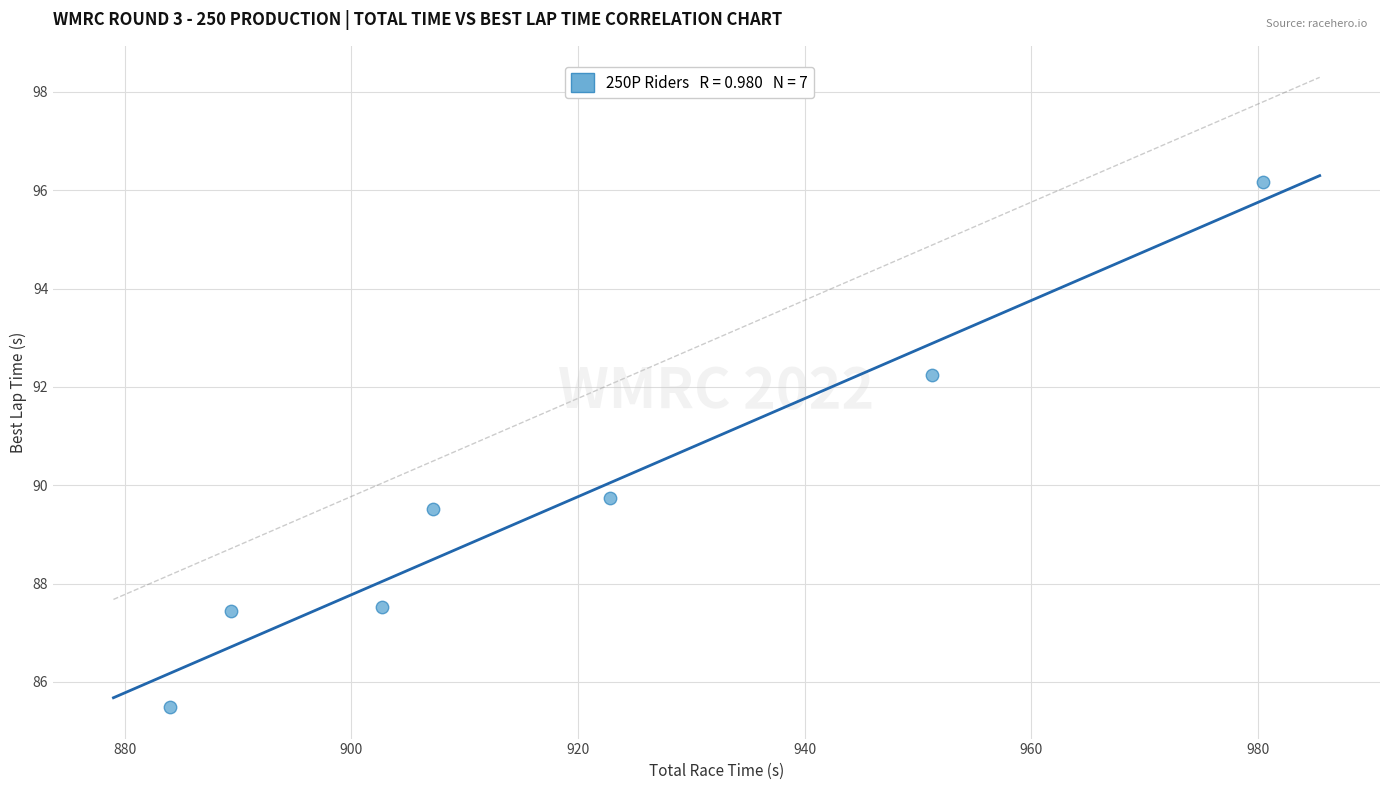

What Y value in the scatter plot is closest to 90?

89.7